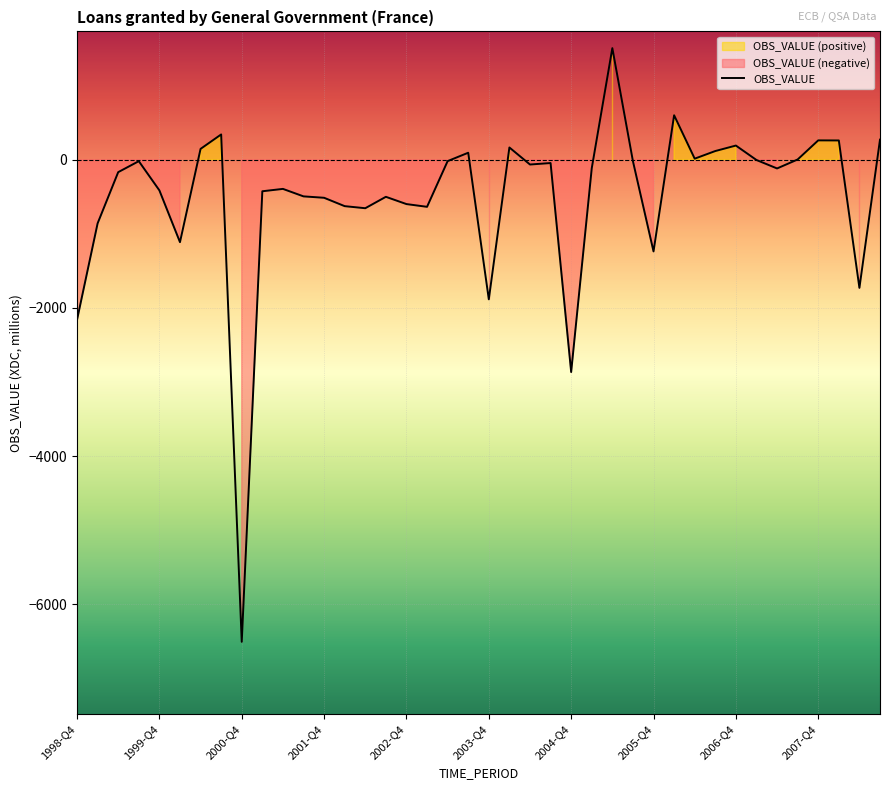

At which label is the value closest to -2501?

1998-Q4